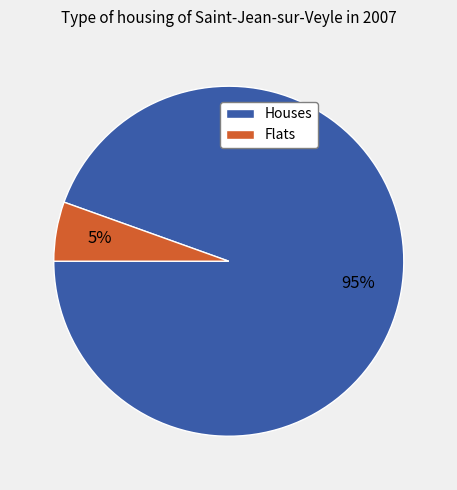

Which has a higher value, Flats or Houses?

Houses